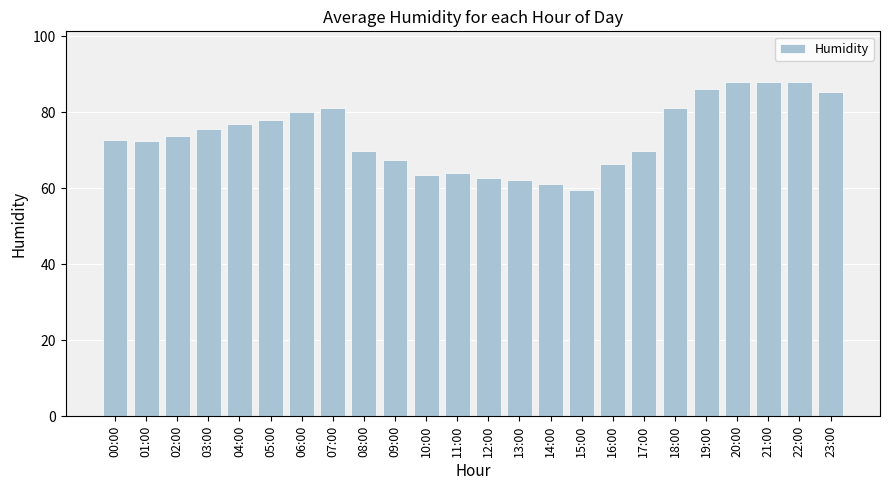

How many data points does each series have?

24